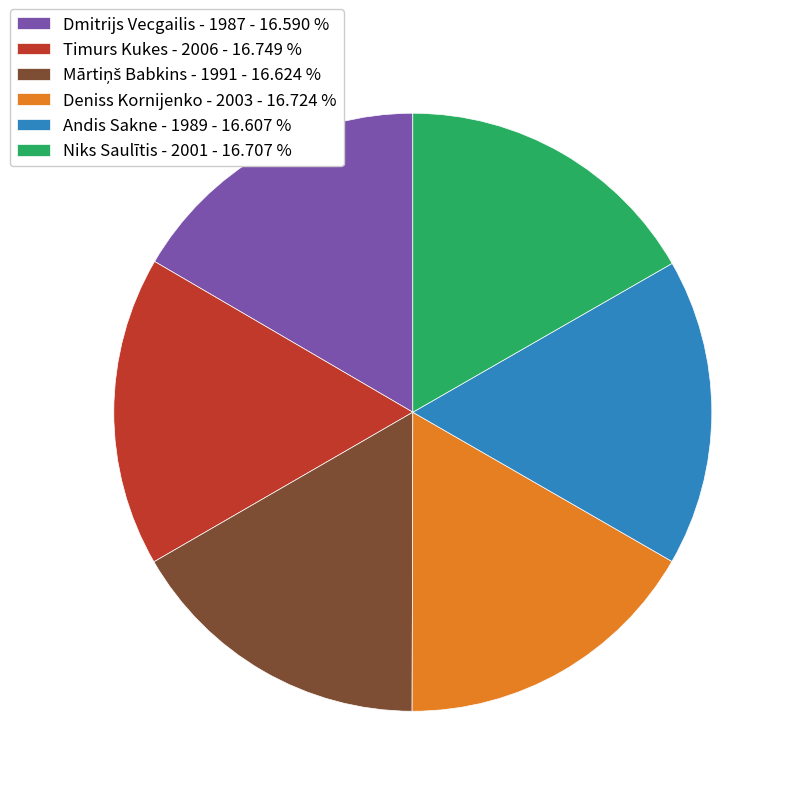

Approximately how many times larger is the value at Dmitrijs Vecgailis - 1987 - 16.590 % compared to Timurs Kukes - 2006 - 16.749 %?

1.0